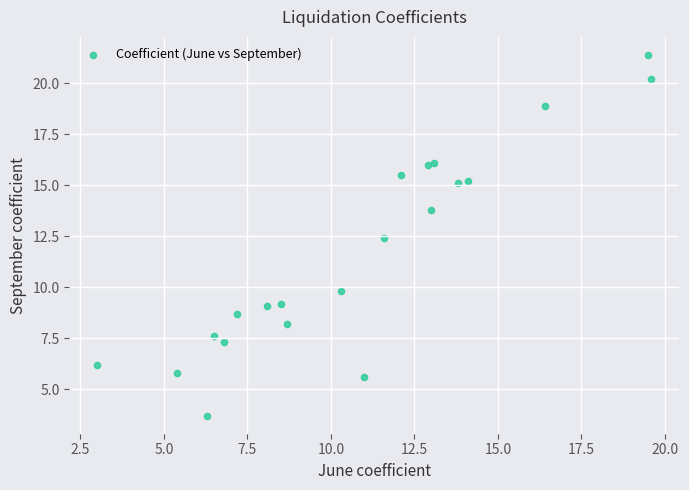

What Y value in the scatter plot is closest to 12?

12.4